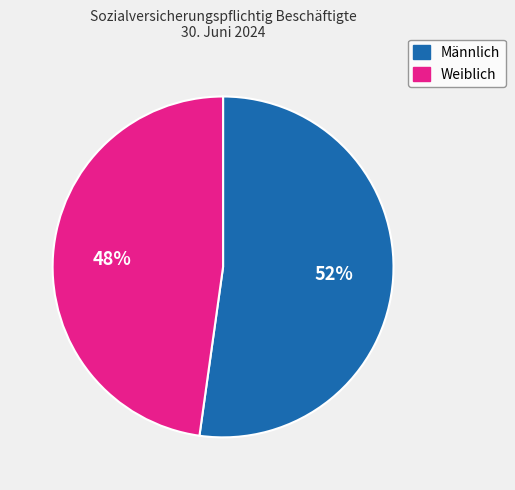

What is the ratio of the value at Weiblich to the value at Männlich?

0.9